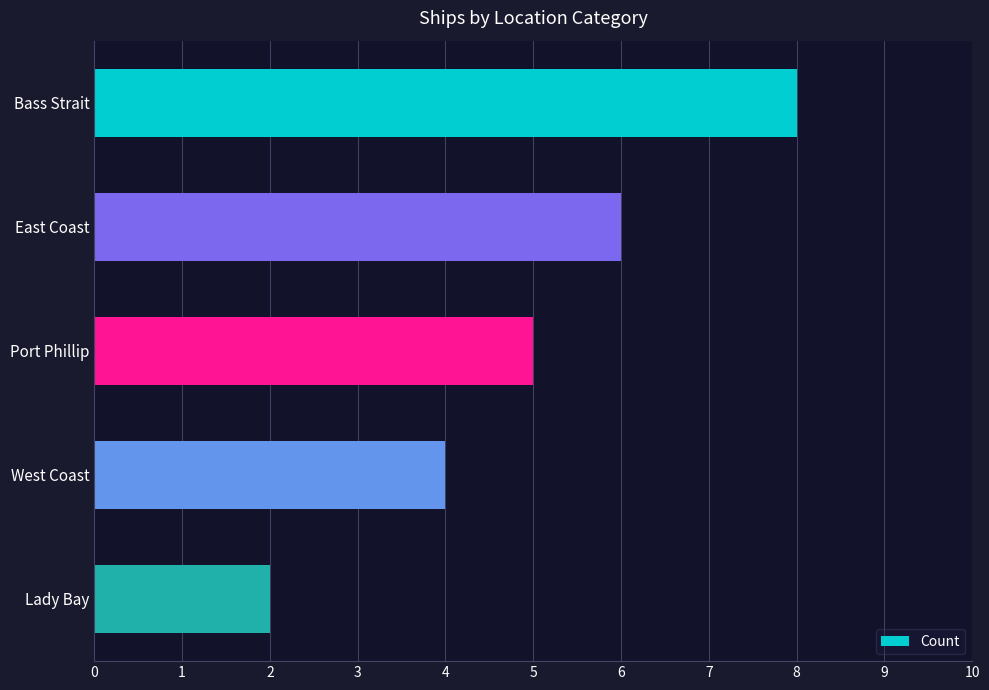

Rank the categories by value from highest to lowest.

Bass Strait, East Coast, Port Phillip, West Coast, Lady Bay